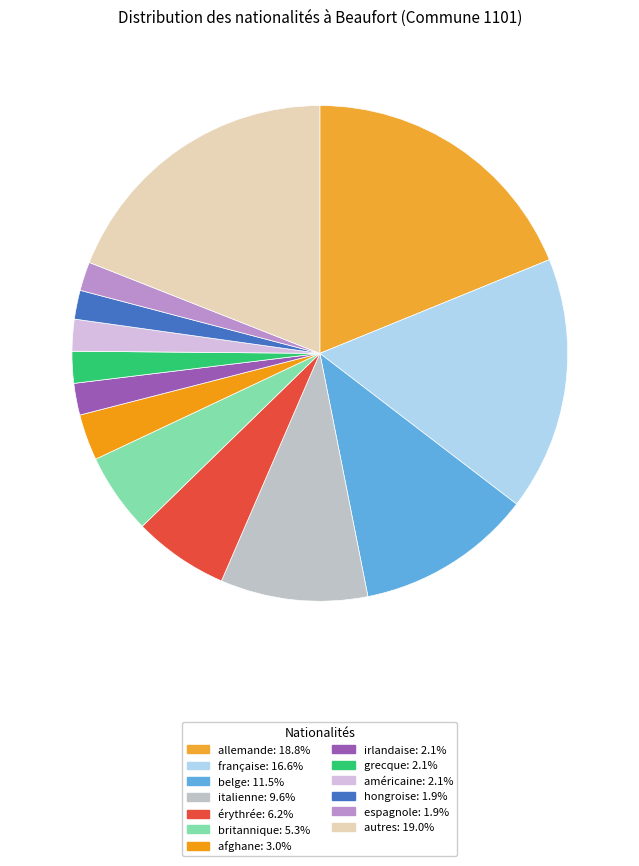

Which slice is the largest?

allemande